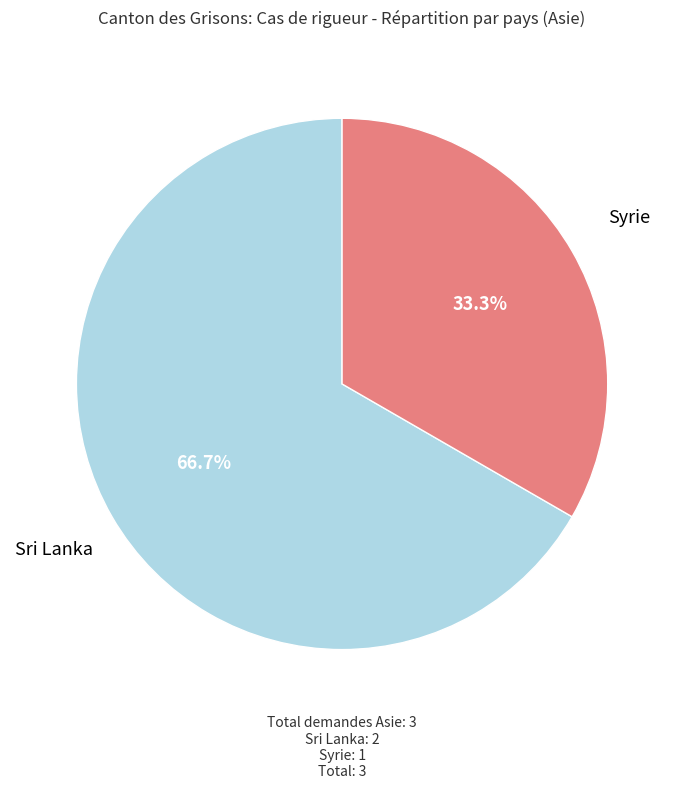

Is there a majority slice in this chart?

Yes